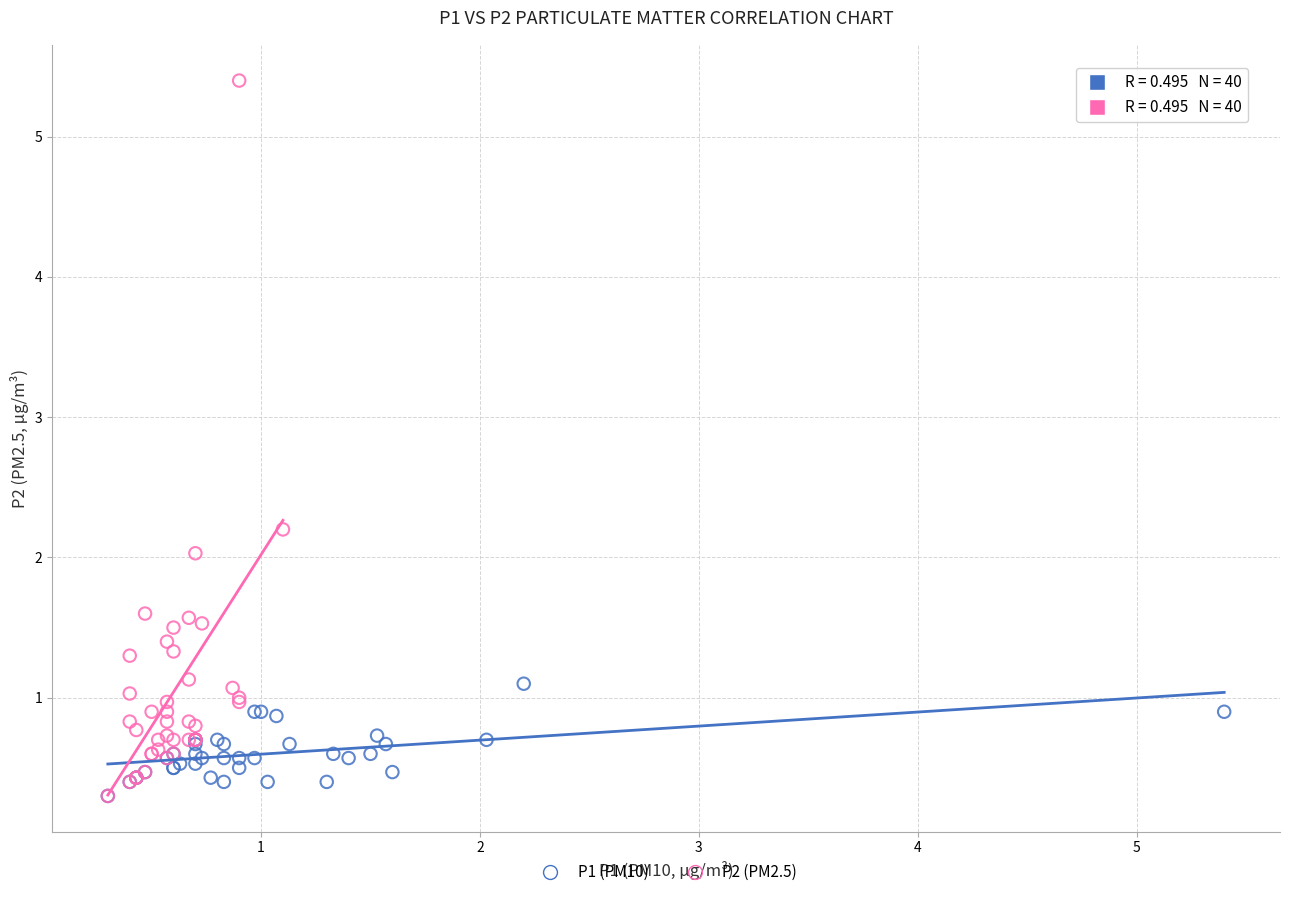

Which series contains the highest Y value?

P2 (PM2.5)